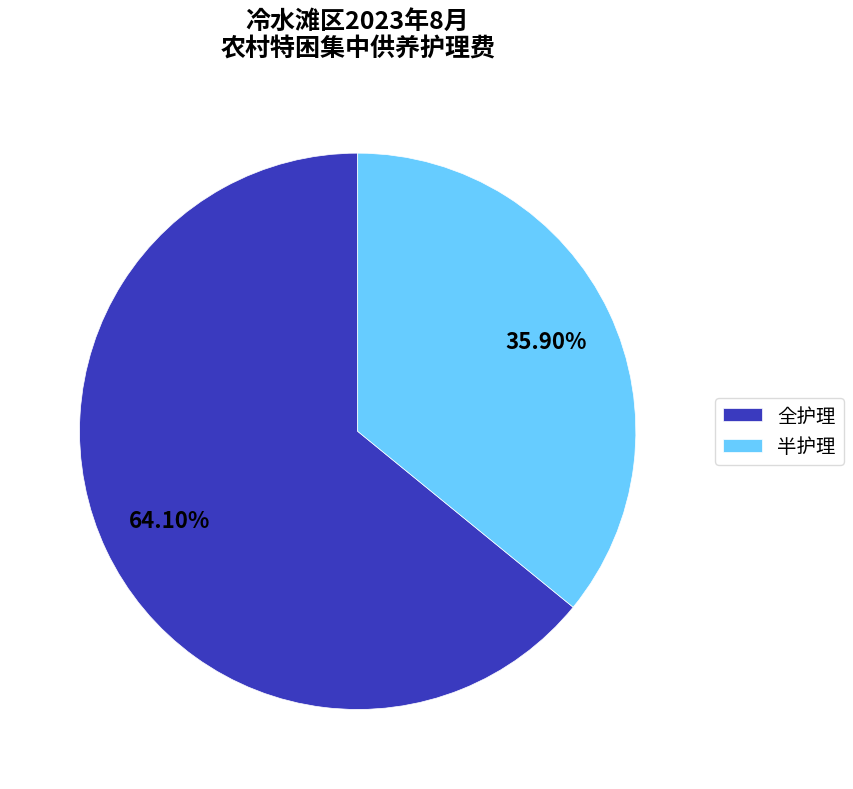

To the nearest percent, what portion does 半护理 represent?

36%